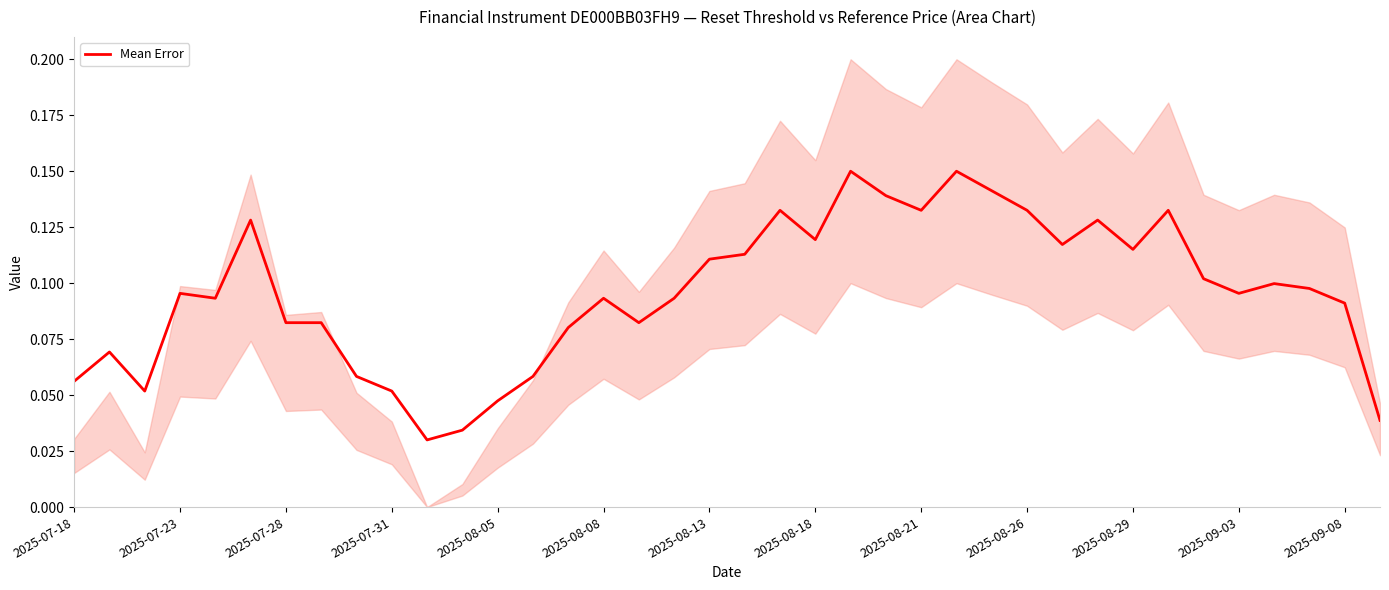

How many distinct data groups are displayed?

1